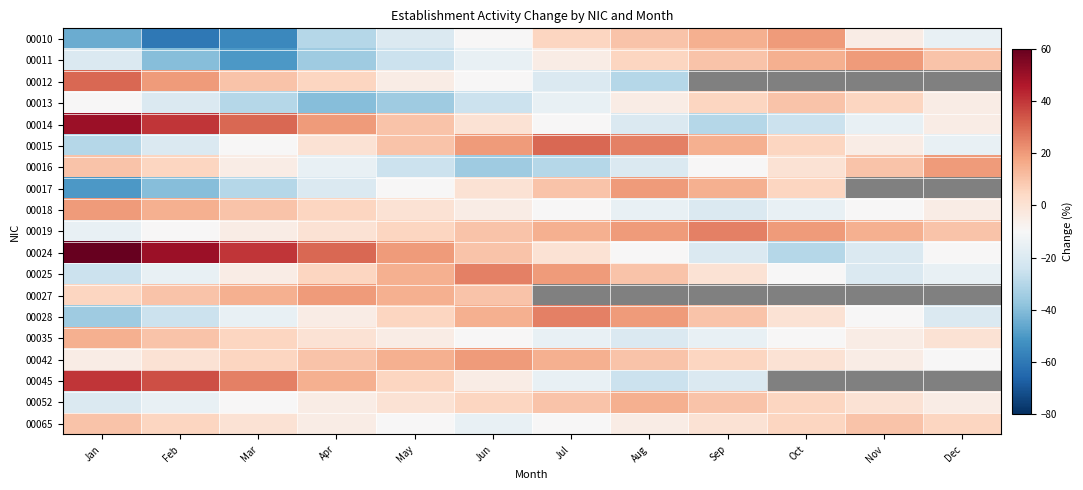

Reading left to right, extract all data points from this chart.

00010: Jan=-45	Feb=-60	Mar=-55	Apr=-30	May=-20	Jun=-10	Jul=5	Aug=10	Sep=15	Oct=20	Nov=-5	Dec=-15
00011: Jan=-20	Feb=-40	Mar=-50	Apr=-35	May=-25	Jun=-15	Jul=-5	Aug=5	Sep=10	Oct=15	Nov=20	Dec=10
00012: Jan=30	Feb=20	Mar=10	Apr=5	May=-5	Jun=-10	Jul=-20	Aug=-30	Sep=-35	Oct=-20	Nov=-10	Dec=0
00013: Jan=-10	Feb=-20	Mar=-30	Apr=-40	May=-35	Jun=-25	Jul=-15	Aug=-5	Sep=5	Oct=10	Nov=5	Dec=-5
00014: Jan=50	Feb=40	Mar=30	Apr=20	May=10	Jun=0	Jul=-10	Aug=-20	Sep=-30	Oct=-25	Nov=-15	Dec=-5
00015: Jan=-30	Feb=-20	Mar=-10	Apr=0	May=10	Jun=20	Jul=30	Aug=25	Sep=15	Oct=5	Nov=-5	Dec=-15
00016: Jan=10	Feb=5	Mar=-5	Apr=-15	May=-25	Jun=-35	Jul=-30	Aug=-20	Sep=-10	Oct=0	Nov=10	Dec=20
00017: Jan=-50	Feb=-40	Mar=-30	Apr=-20	May=-10	Jun=0	Jul=10	Aug=20	Sep=15	Oct=5	Nov=-5	Dec=-15
00018: Jan=20	Feb=15	Mar=10	Apr=5	May=0	Jun=-5	Jul=-10	Aug=-15	Sep=-20	Oct=-15	Nov=-10	Dec=-5
00019: Jan=-15	Feb=-10	Mar=-5	Apr=0	May=5	Jun=10	Jul=15	Aug=20	Sep=25	Oct=20	Nov=15	Dec=10
00024: Jan=60	Feb=50	Mar=40	Apr=30	May=20	Jun=10	Jul=0	Aug=-10	Sep=-20	Oct=-30	Nov=-20	Dec=-10
00025: Jan=-25	Feb=-15	Mar=-5	Apr=5	May=15	Jun=25	Jul=20	Aug=10	Sep=0	Oct=-10	Nov=-20	Dec=-15
00027: Jan=5	Feb=10	Mar=15	Apr=20	May=15	Jun=10	Jul=5	Aug=0	Sep=-5	Oct=-10	Nov=-15	Dec=-10
00028: Jan=-35	Feb=-25	Mar=-15	Apr=-5	May=5	Jun=15	Jul=25	Aug=20	Sep=10	Oct=0	Nov=-10	Dec=-20
00035: Jan=15	Feb=10	Mar=5	Apr=0	May=-5	Jun=-10	Jul=-15	Aug=-20	Sep=-15	Oct=-10	Nov=-5	Dec=0
00042: Jan=-5	Feb=0	Mar=5	Apr=10	May=15	Jun=20	Jul=15	Aug=10	Sep=5	Oct=0	Nov=-5	Dec=-10
00045: Jan=40	Feb=35	Mar=25	Apr=15	May=5	Jun=-5	Jul=-15	Aug=-25	Sep=-20	Oct=-10	Nov=0	Dec=10
00052: Jan=-20	Feb=-15	Mar=-10	Apr=-5	May=0	Jun=5	Jul=10	Aug=15	Sep=10	Oct=5	Nov=0	Dec=-5
00065: Jan=10	Feb=5	Mar=0	Apr=-5	May=-10	Jun=-15	Jul=-10	Aug=-5	Sep=0	Oct=5	Nov=10	Dec=5